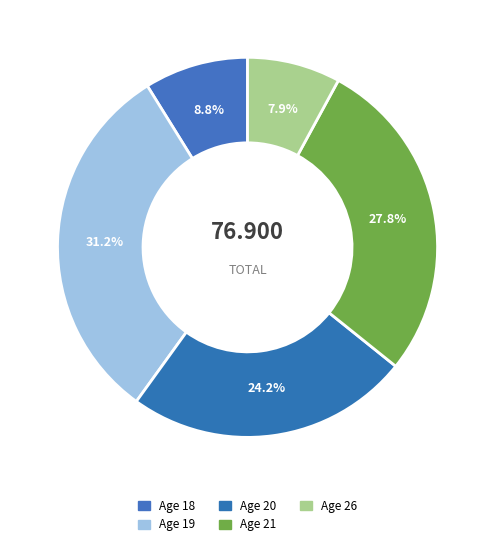

How many segments does this pie chart have?

5